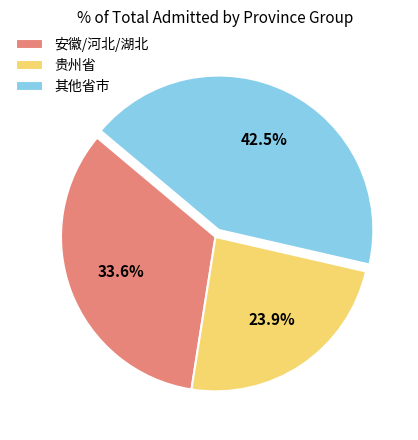

Combined, do 其他省市 and 贵州省 account for over 50%?

Yes